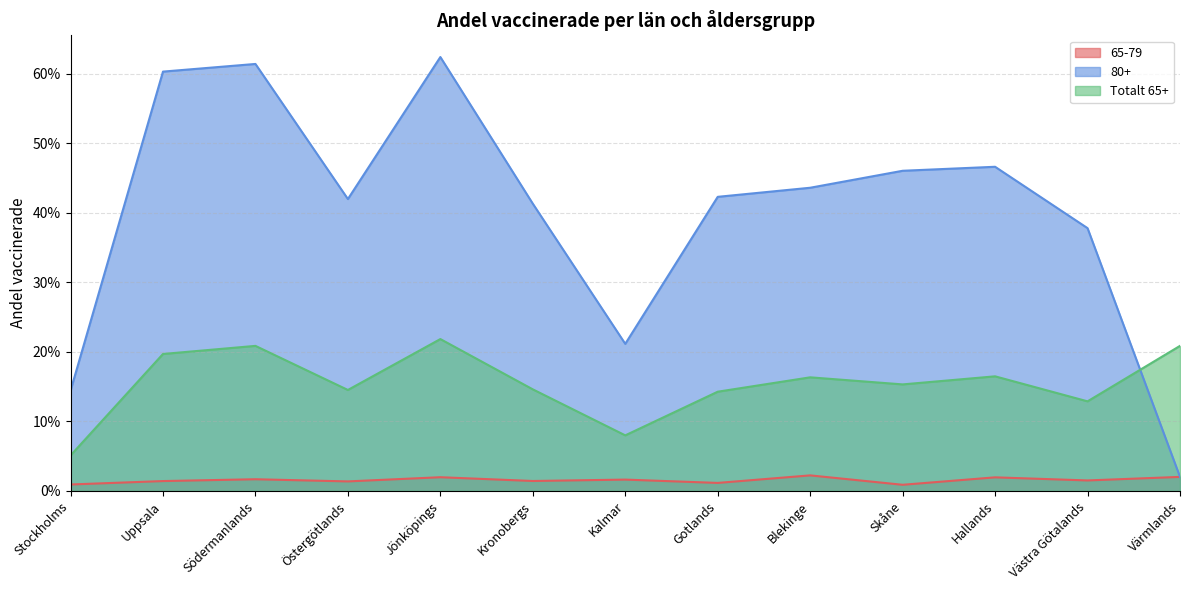

Which category has the highest value in the Totalt 65+ series?

Jönköpings